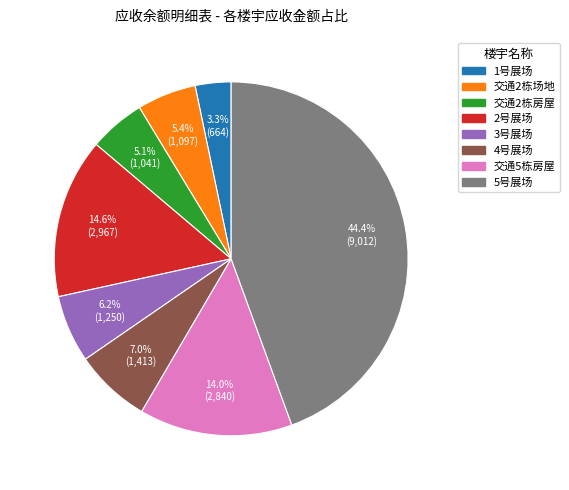

Does any single category account for the majority?

No